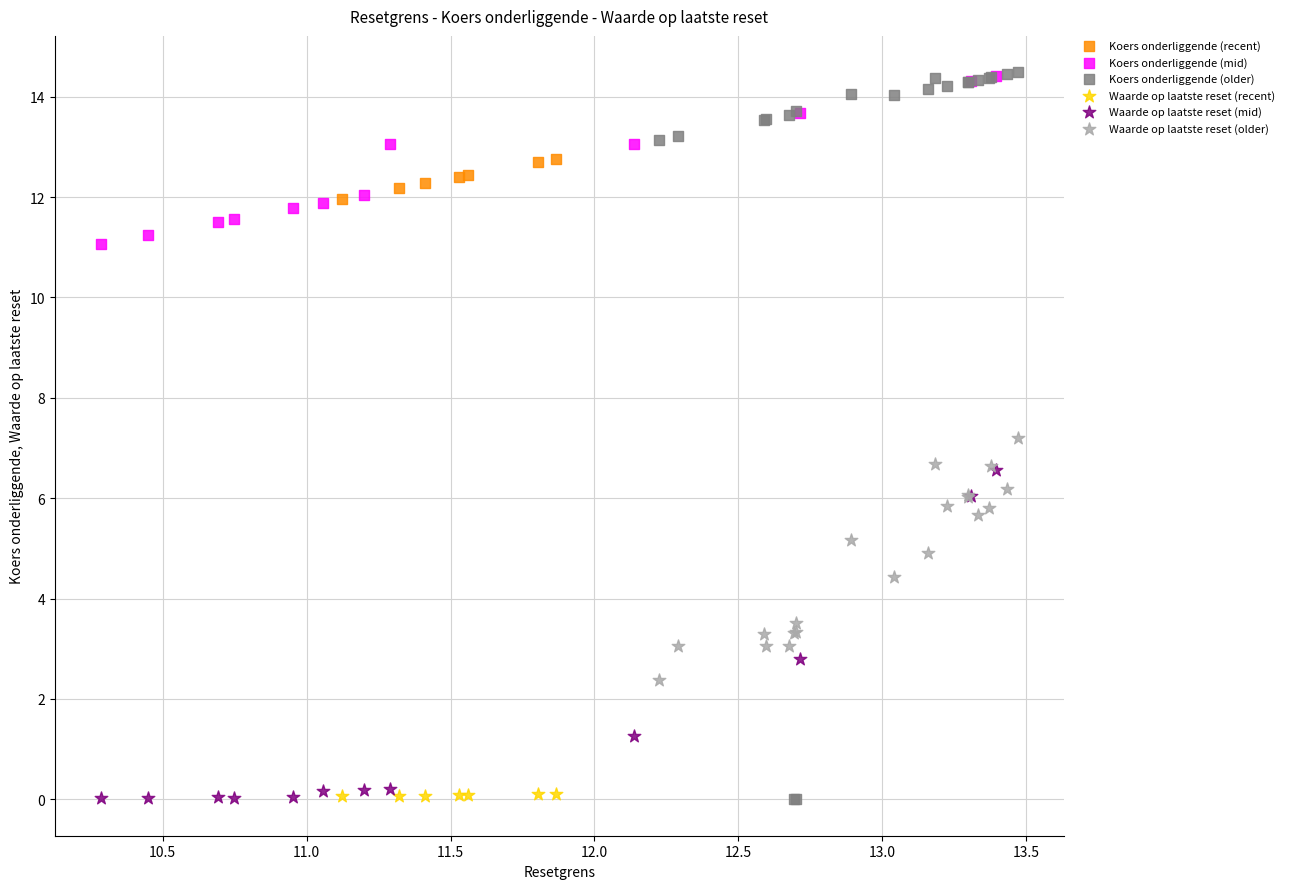

Which series has the widest spread of Y values?

Koers onderliggende (older)